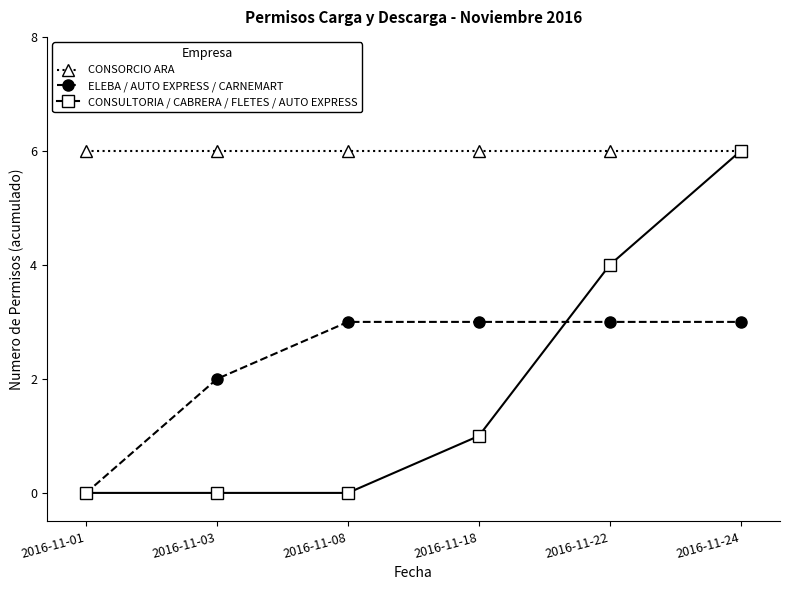

What are all the series names shown in the legend?

CONSORCIO ARA, ELEBA / AUTO EXPRESS / CARNEMART, CONSULTORIA / CABRERA / FLETES / AUTO EXPRESS